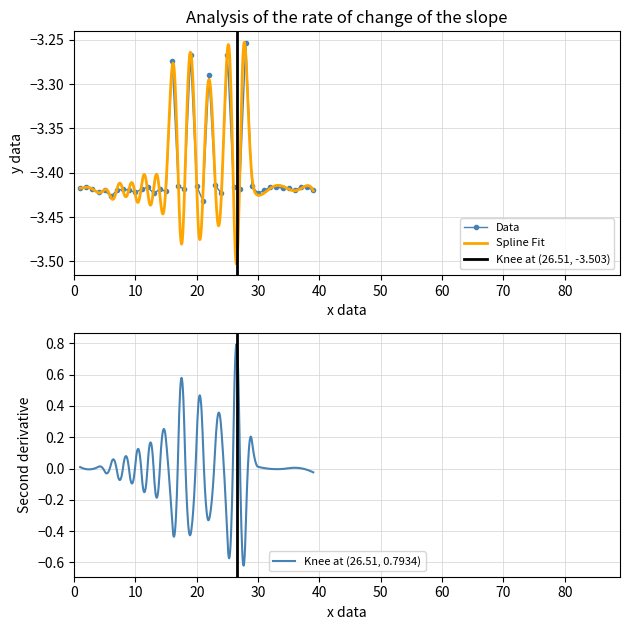

List the labels in order of value, smallest first.

21, 6, 13, 24, 30, 4, 10, 15, 5, 7, 9, 31, 36, 39, 3, 8, 11, 14, 18, 27, 1, 34, 35, 2, 12, 26, 32, 33, 37, 38, 17, 20, 29, 23, 22, 16, 19, 25, 28